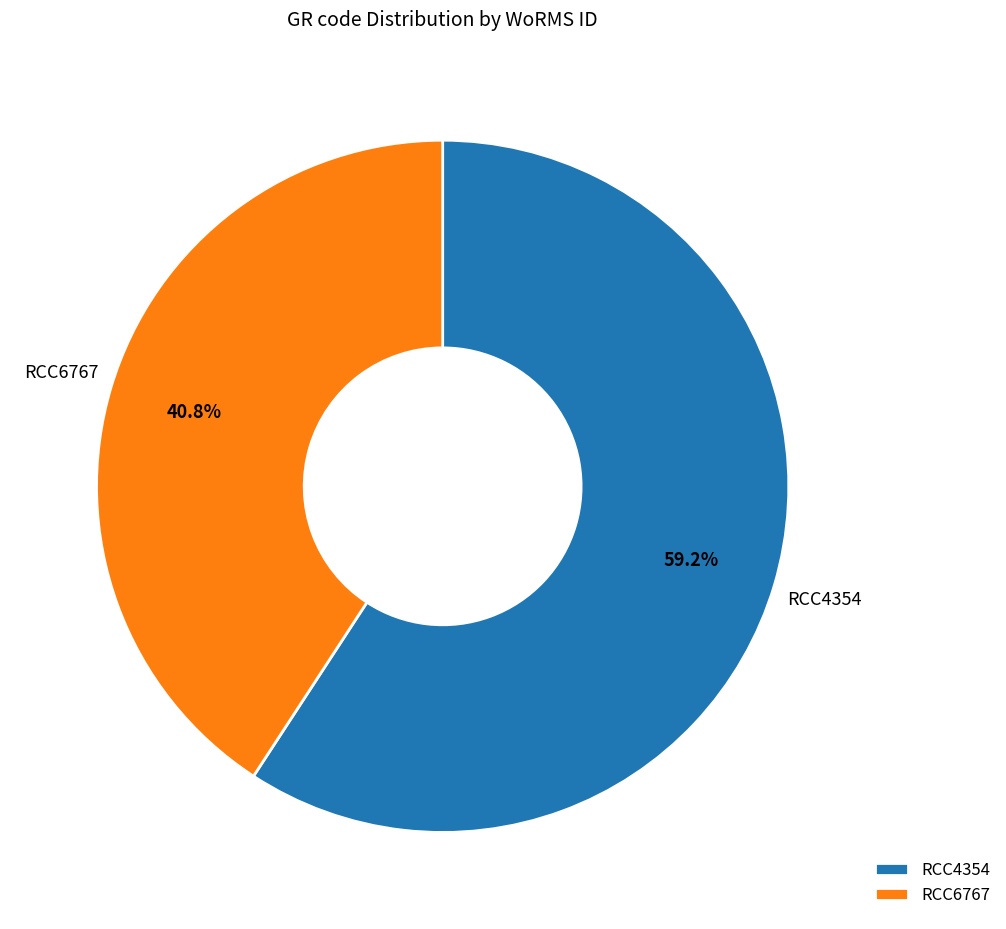

To the nearest percent, what is the average slice percentage?

50%